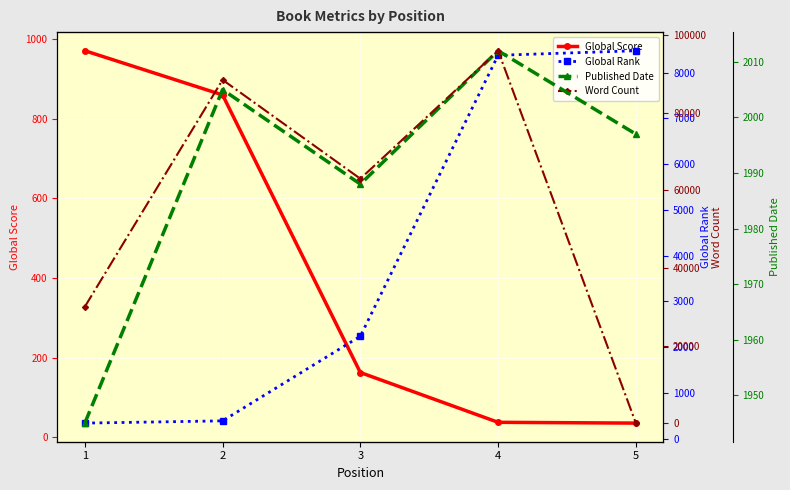

Which series ends up on top after the final intersection of Global Score and Word Count?

Global Score